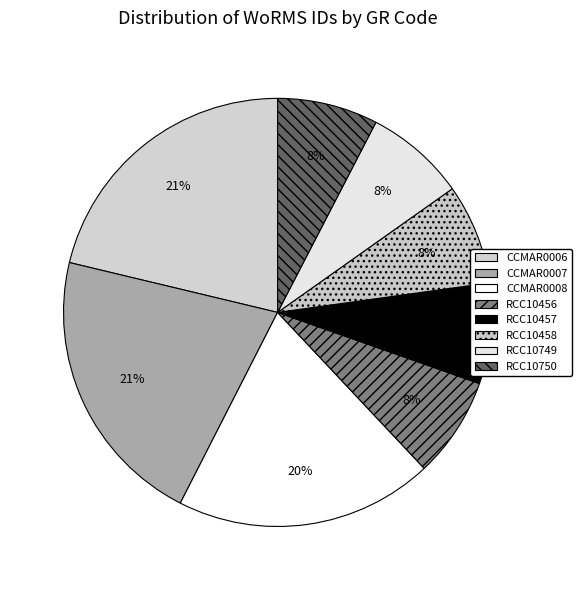

Which slice is the largest?

CCMAR0006